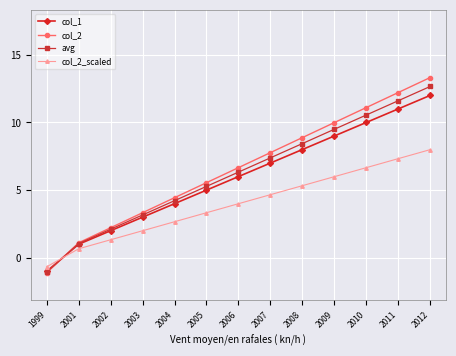

Where does the avg series first go above 6?

2006